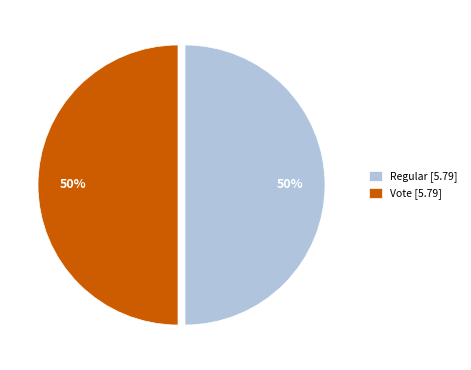

To the nearest percent, what portion does Vote [5.79] represent?

50%